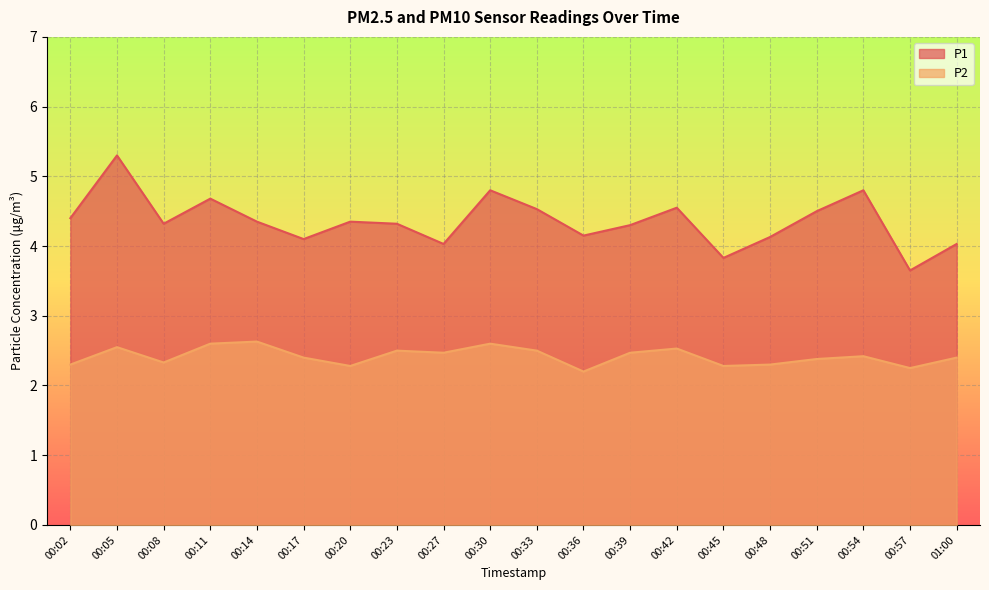

What is the average value of the P2 series?

2.4